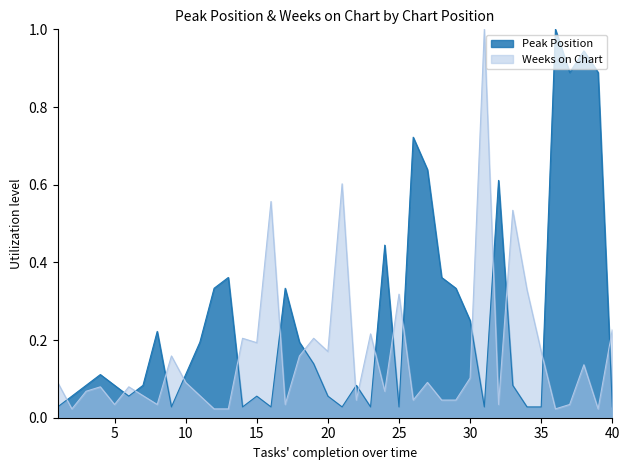

At how many categories does at least one series exceed 0?

40